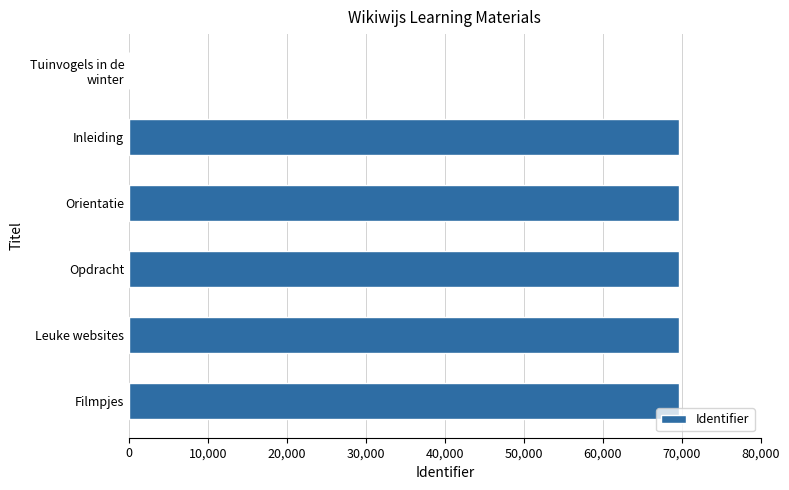

Read the value at Opdracht.

69689